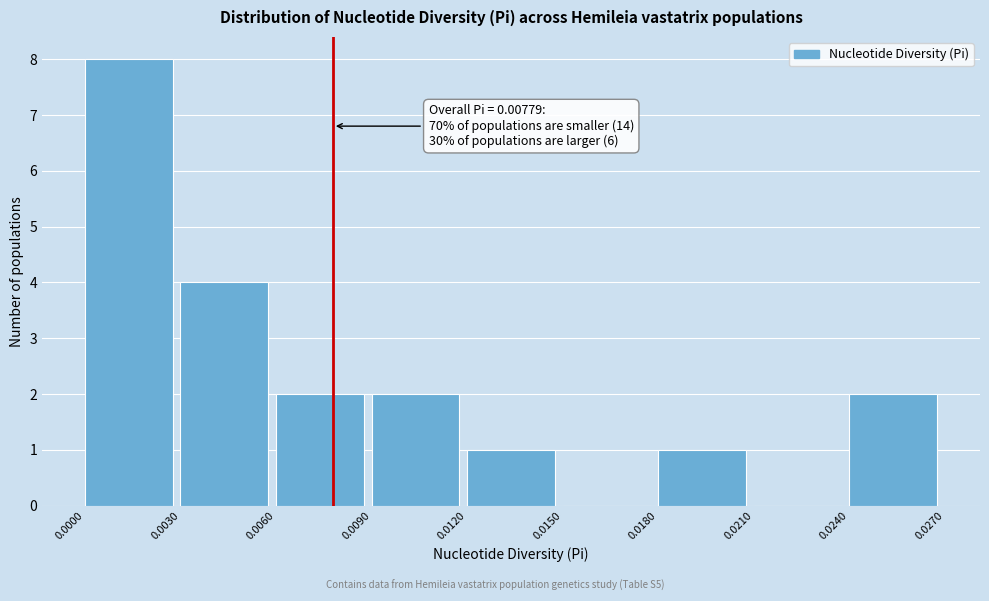

Which range on the x-axis has the tallest bar?

0.0000 to 0.0030